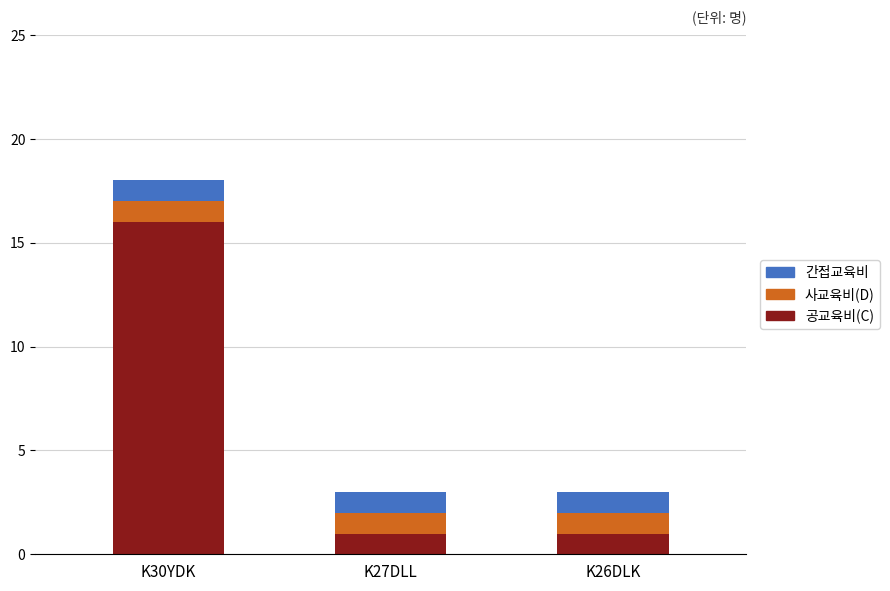

The 공교육비(C) series shows 2 at K27DLL. True or false?

False